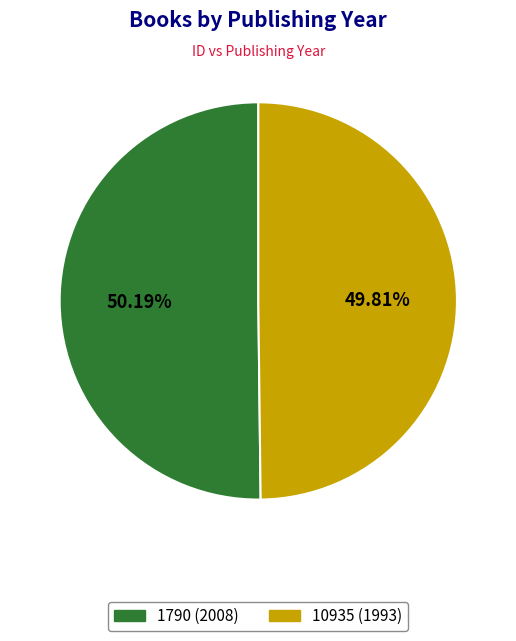

To the nearest percent, what portion does 10935 represent?

50%